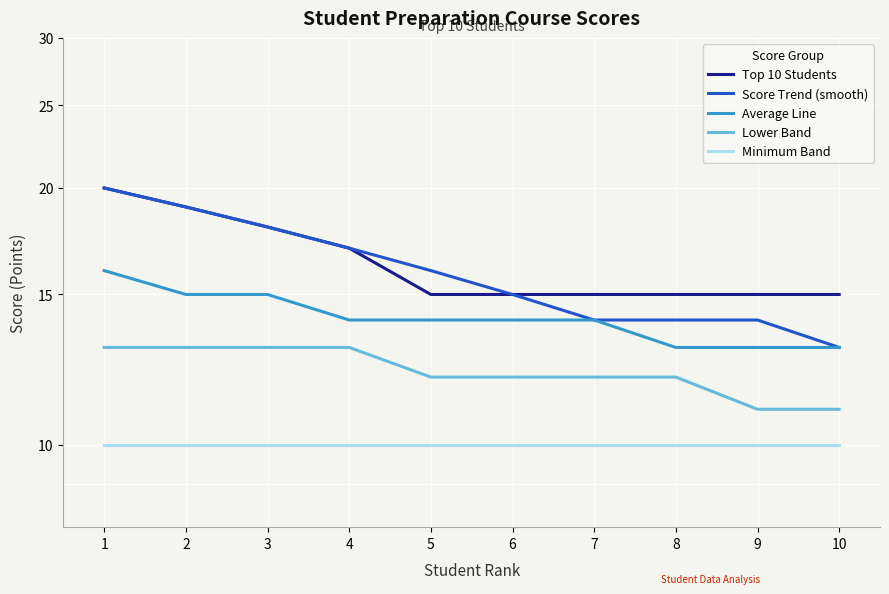

Reading right to left, what are all the values shown in this chart?

Top 10 Students: 15	15	15	15	15	15	17	18	19	20
Score Trend (smooth): 13	14	14	14	15	16	17	18	19	20
Average Line: 13	13	13	14	14	14	14	15	15	16
Lower Band: 11	11	12	12	12	12	13	13	13	13
Minimum Band: 10	10	10	10	10	10	10	10	10	10